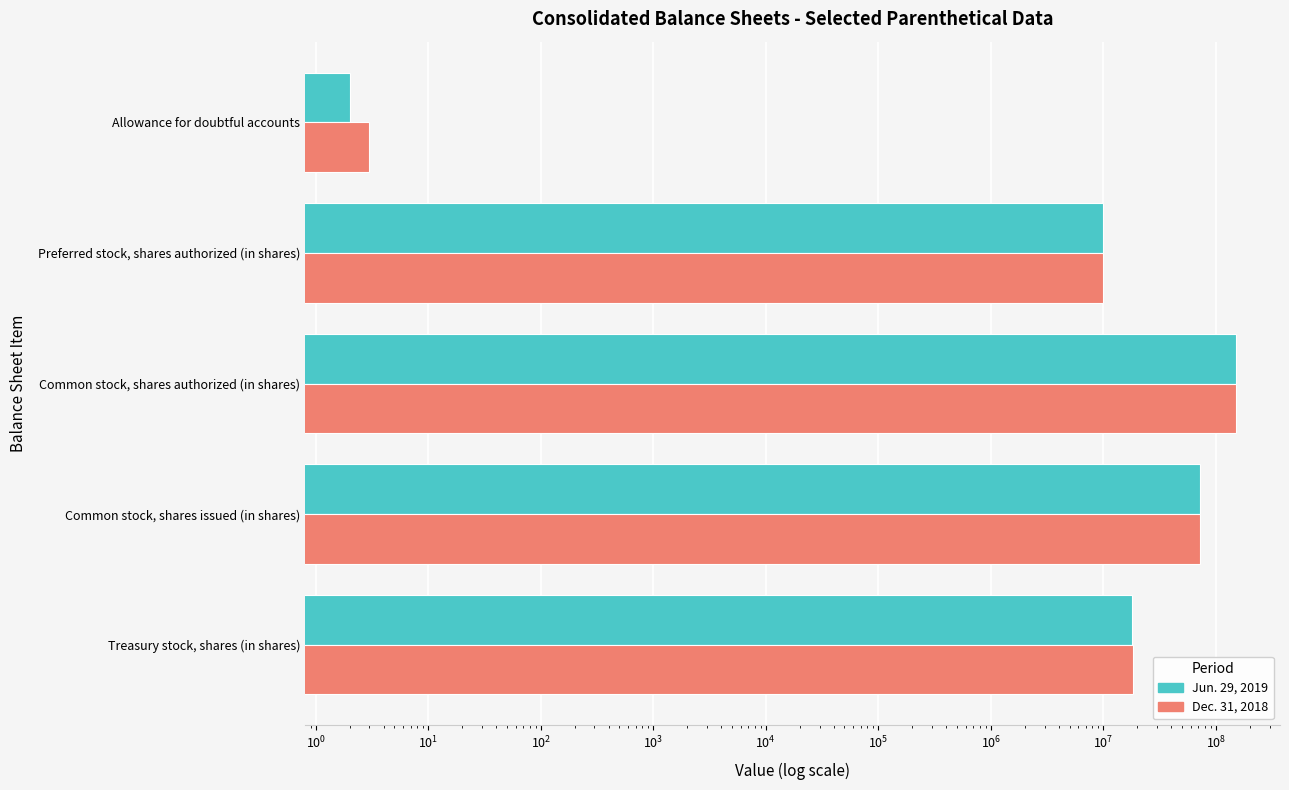

What is the sum of all Jun. 29, 2019 values?

250195887